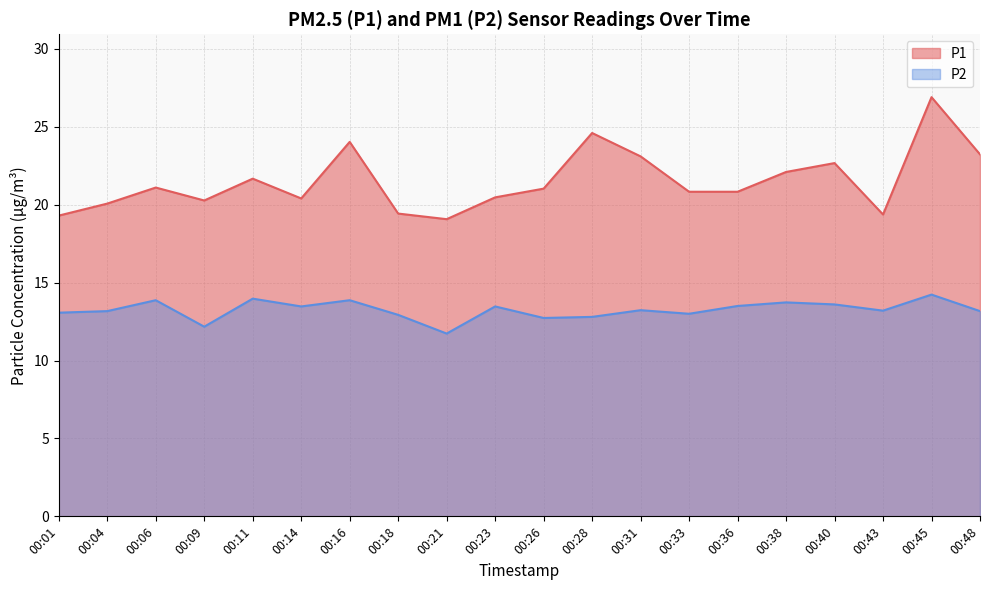

What is the difference between the maximum and minimum values in the P1 series?

7.8